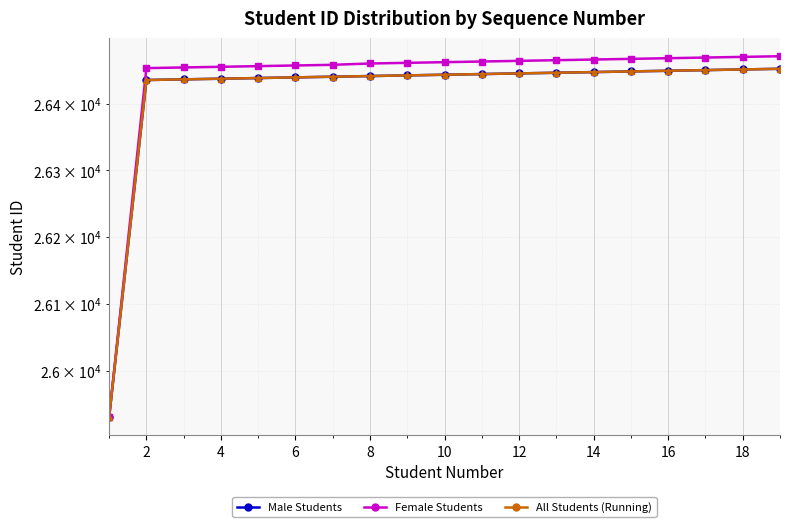

True or false: Male Students has more than 2 points higher than both neighbors.

False